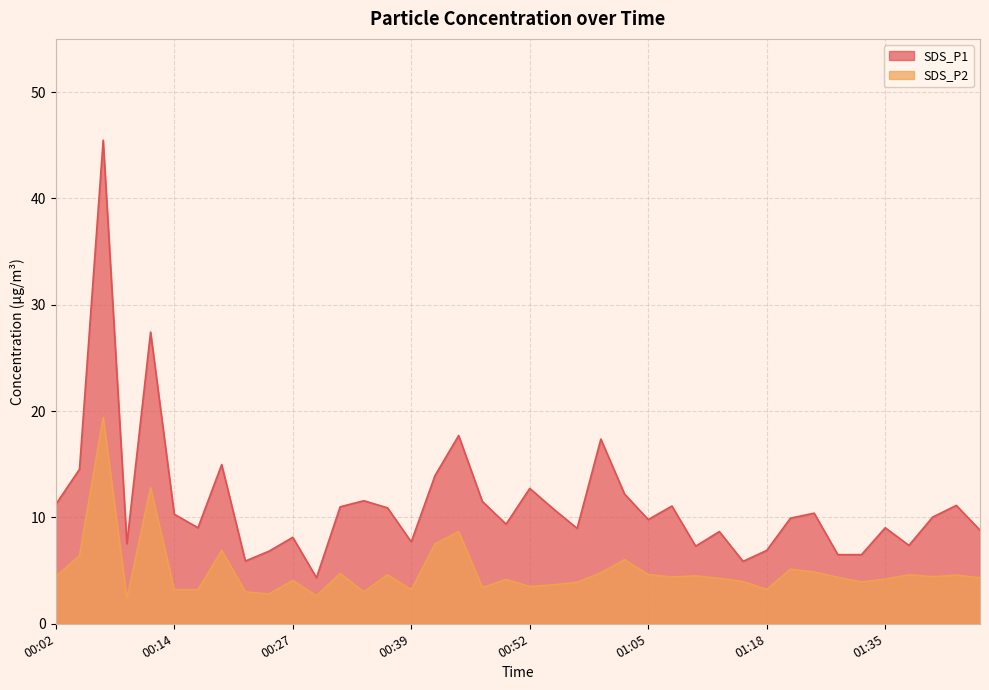

What is the greatest value displayed?

45.5